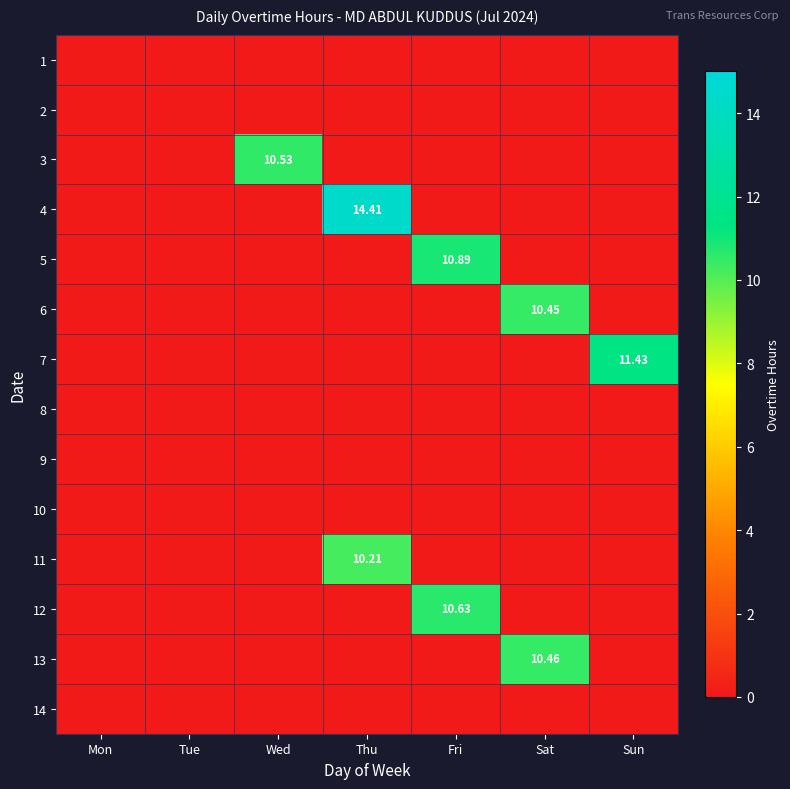

What is the sum of all 3 values?

10.5